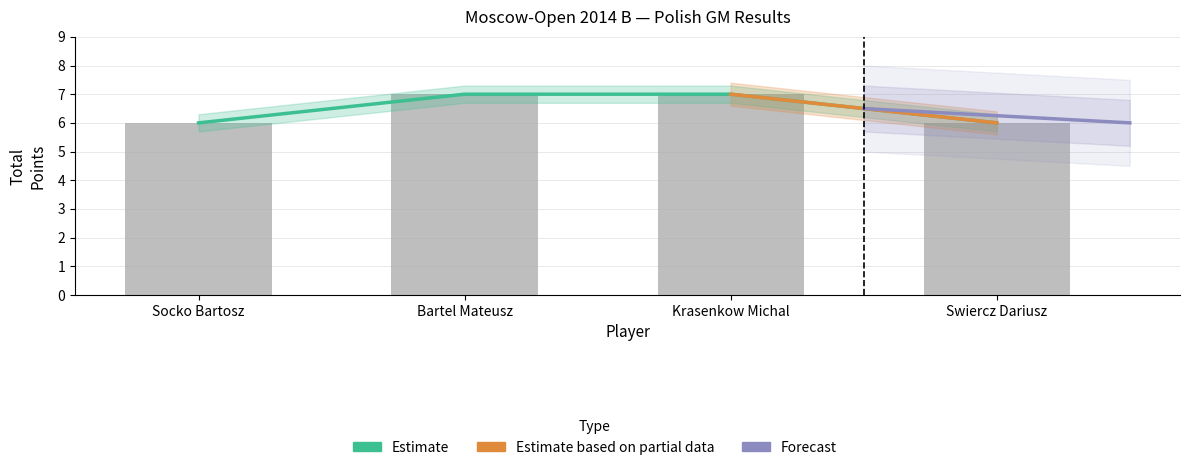

What is the value of the 4th bar from the left?

6